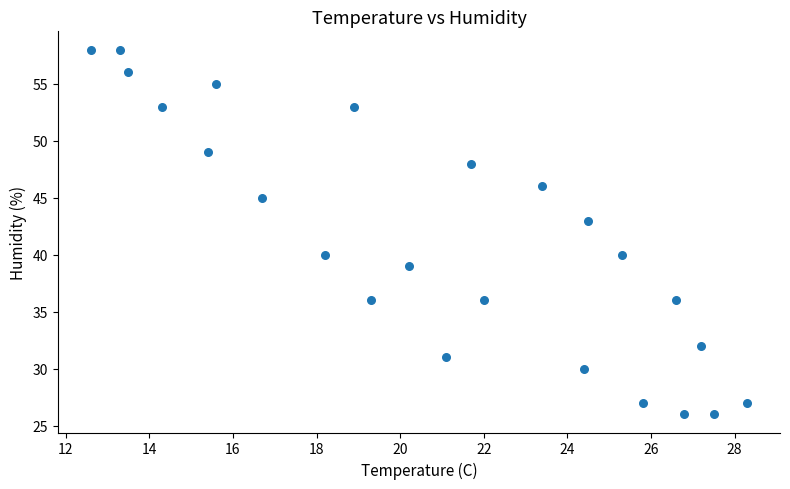

What is the range of Y values (max minus min)?

32